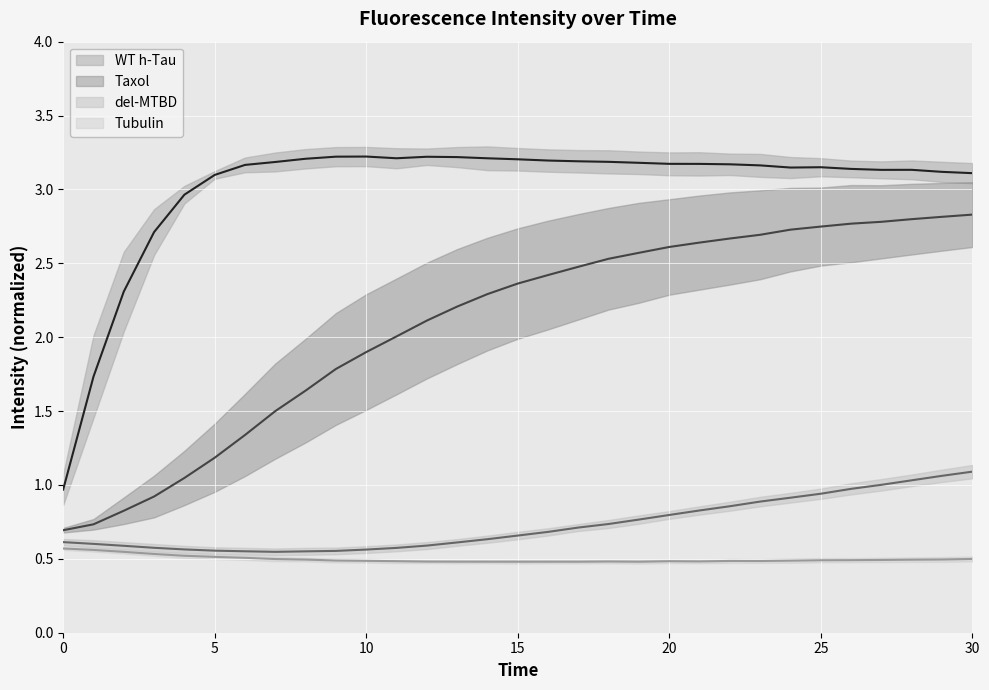

At 29, list the series in order from smallest to largest.

Tubulin mean, del-MTBD mean, Taxol mean, WT h-Tau mean